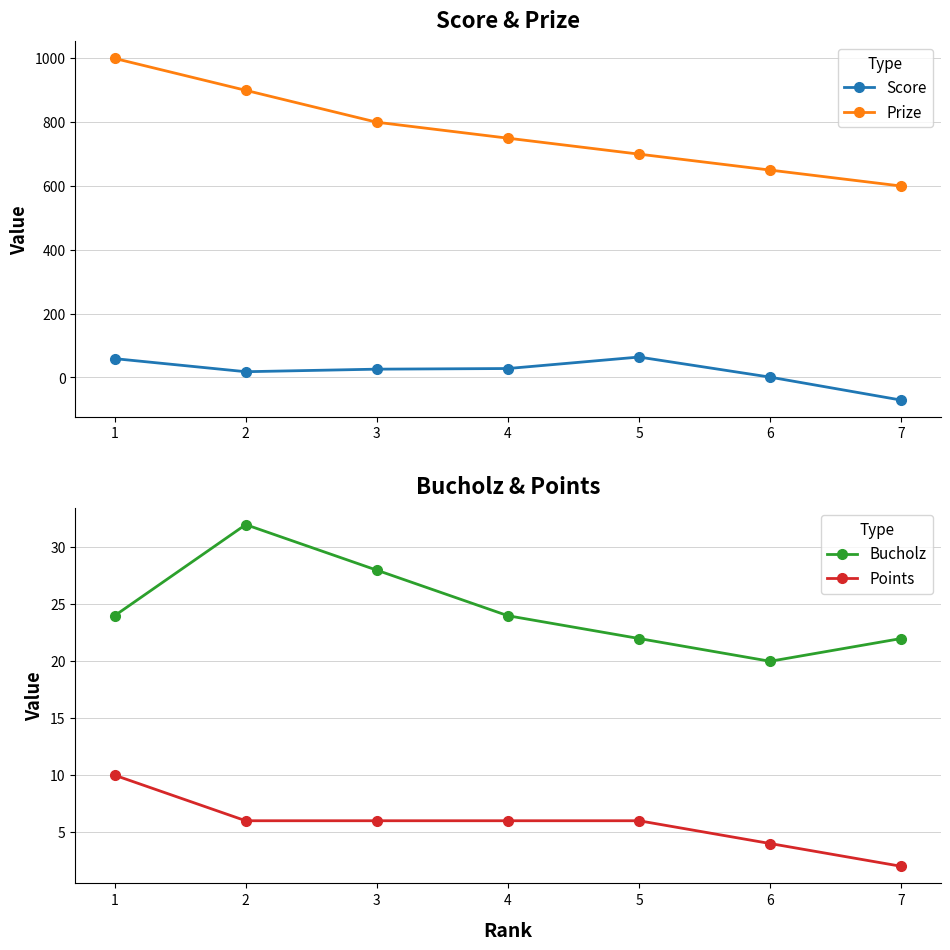

What is the average value of the Bucholz series?

25